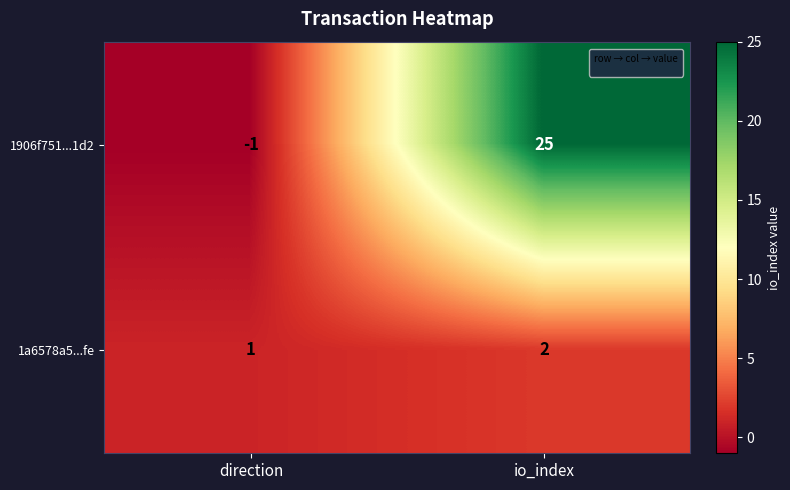

How many negative values does the 1906f751...1d2 series have?

1